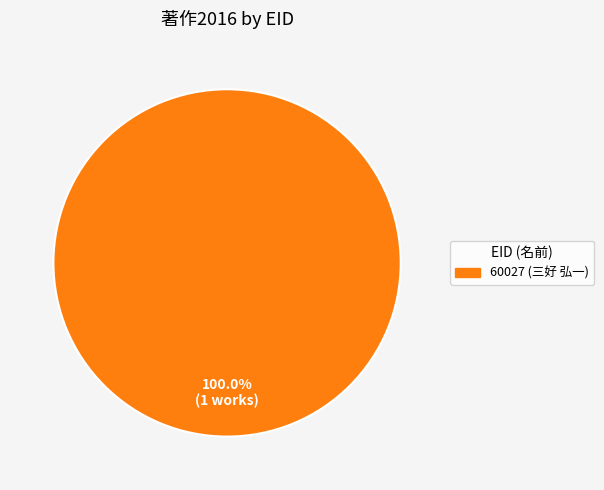

Is there a majority slice in this chart?

Yes